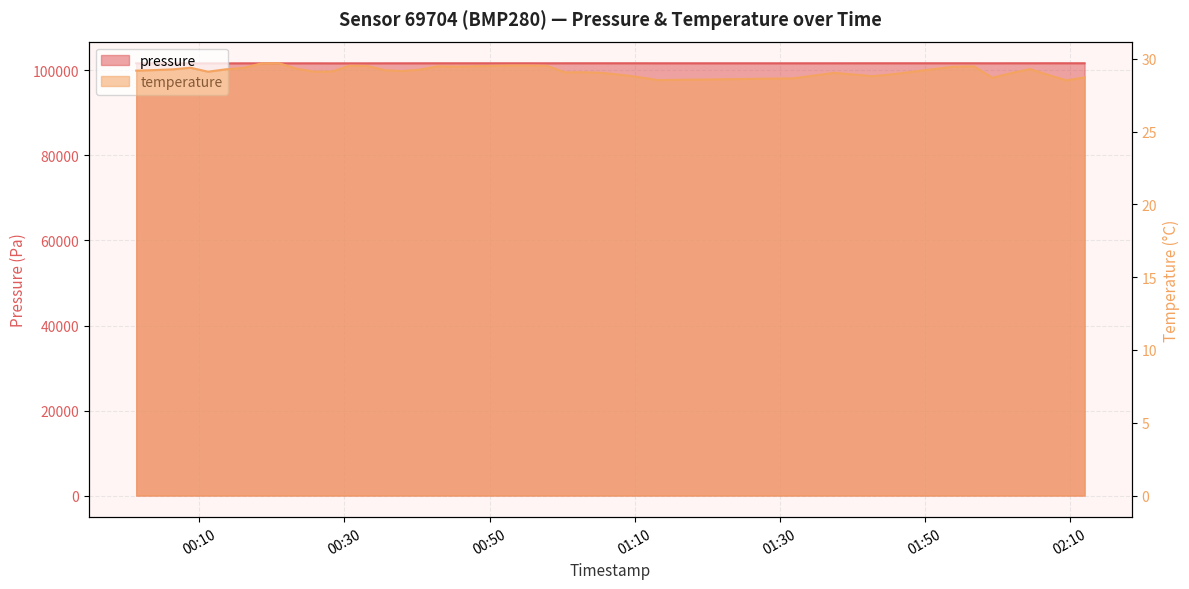

Rank the categories by pressure value from lowest to highest.

2022-09-16T00:11:11, 2022-09-16T00:13:37, 2022-09-16T00:01:17, 2022-09-16T00:03:44, 2022-09-16T00:28:17, 2022-09-16T00:23:24, 2022-09-16T00:30:43, 2022-09-16T00:33:09, 2022-09-16T00:06:19, 2022-09-16T00:08:46, 2022-09-16T00:16:07, 2022-09-16T00:20:59, 2022-09-16T00:18:33, 2022-09-16T00:25:51, 2022-09-16T00:38:00, 2022-09-16T00:35:35, 2022-09-16T01:31:50, 2022-09-16T00:40:26, 2022-09-16T01:59:20, 2022-09-16T00:57:56, 2022-09-16T01:13:10, 2022-09-16T00:45:22, 2022-09-16T01:37:32, 2022-09-16T00:52:58, 2022-09-16T00:42:51, 2022-09-16T01:00:24, 2022-09-16T00:55:28, 2022-09-16T02:01:56, 2022-09-16T01:56:46, 2022-09-16T01:07:51, 2022-09-16T02:04:32, 2022-09-16T01:02:50, 2022-09-16T01:53:55, 2022-09-16T01:42:49, 2022-09-16T01:10:23, 2022-09-16T02:12:03, 2022-09-16T01:45:21, 2022-09-16T01:05:21, 2022-09-16T02:09:34, 2022-09-16T02:07:00